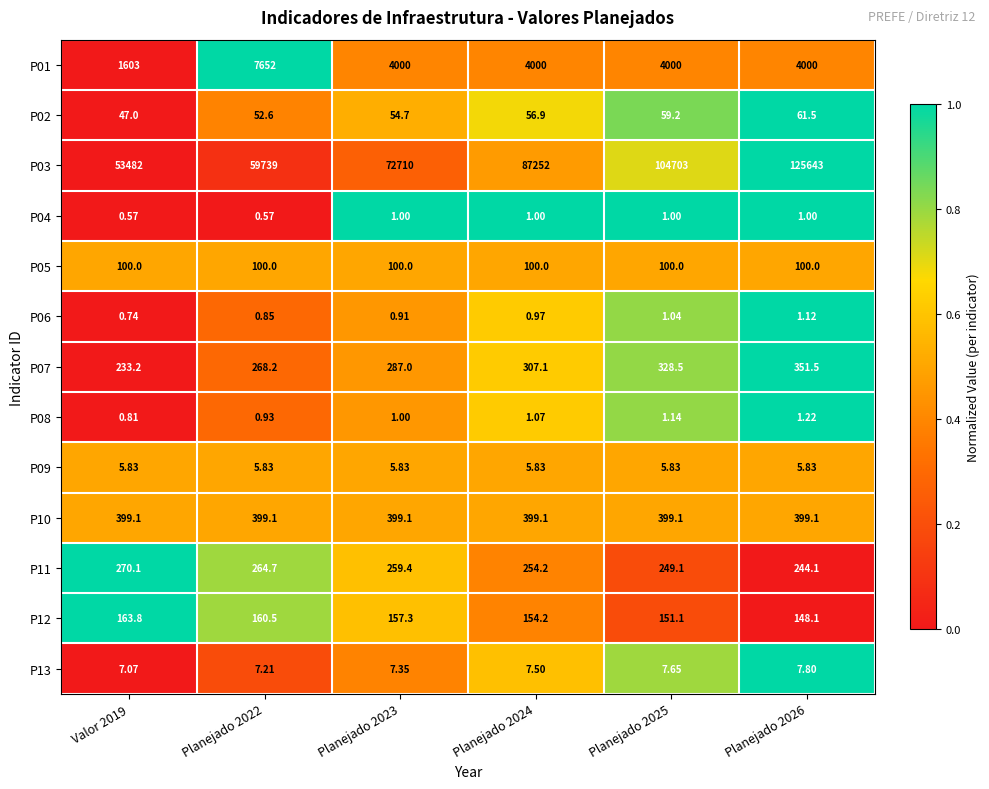

Is the value of P13 at Planejado 2026 greater than the value of P04 at Planejado 2025?

Yes